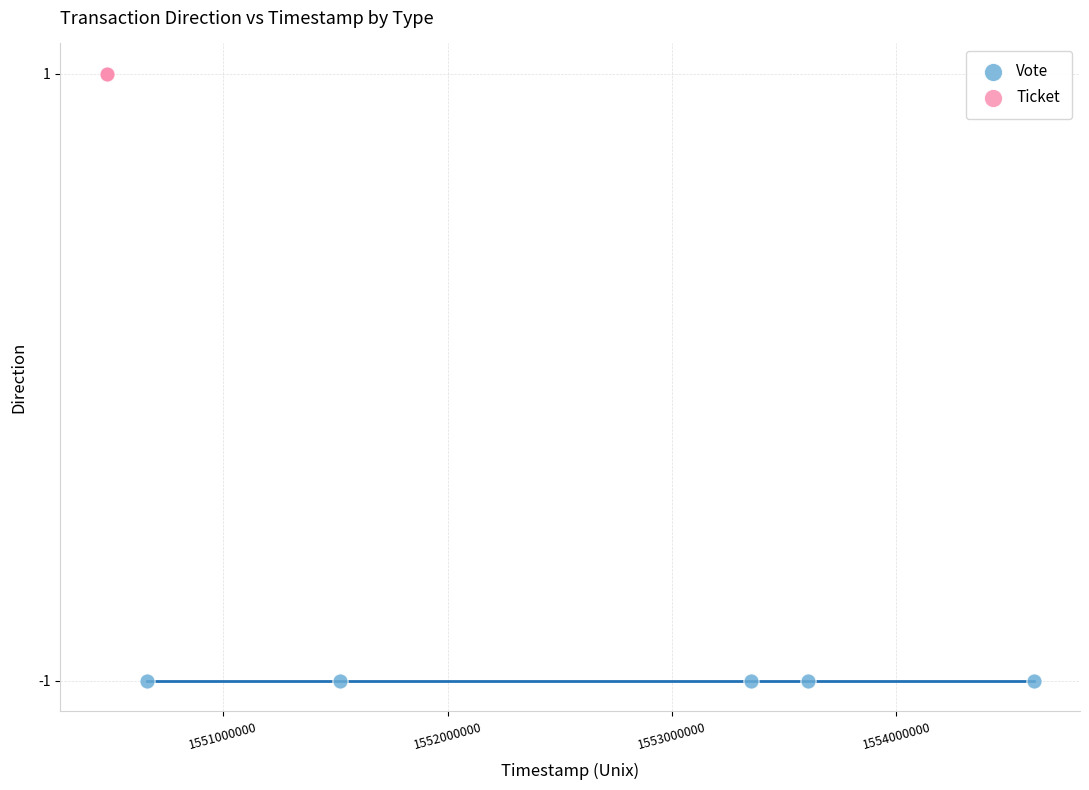

Which series contains the highest Y value?

Ticket